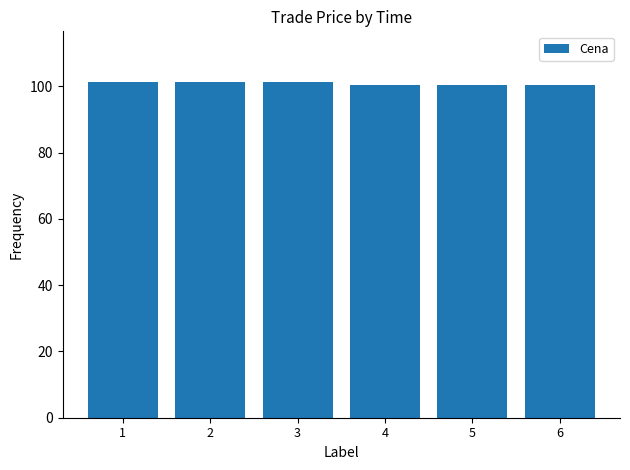

What is the value of the 3rd bar from the left?

101.3